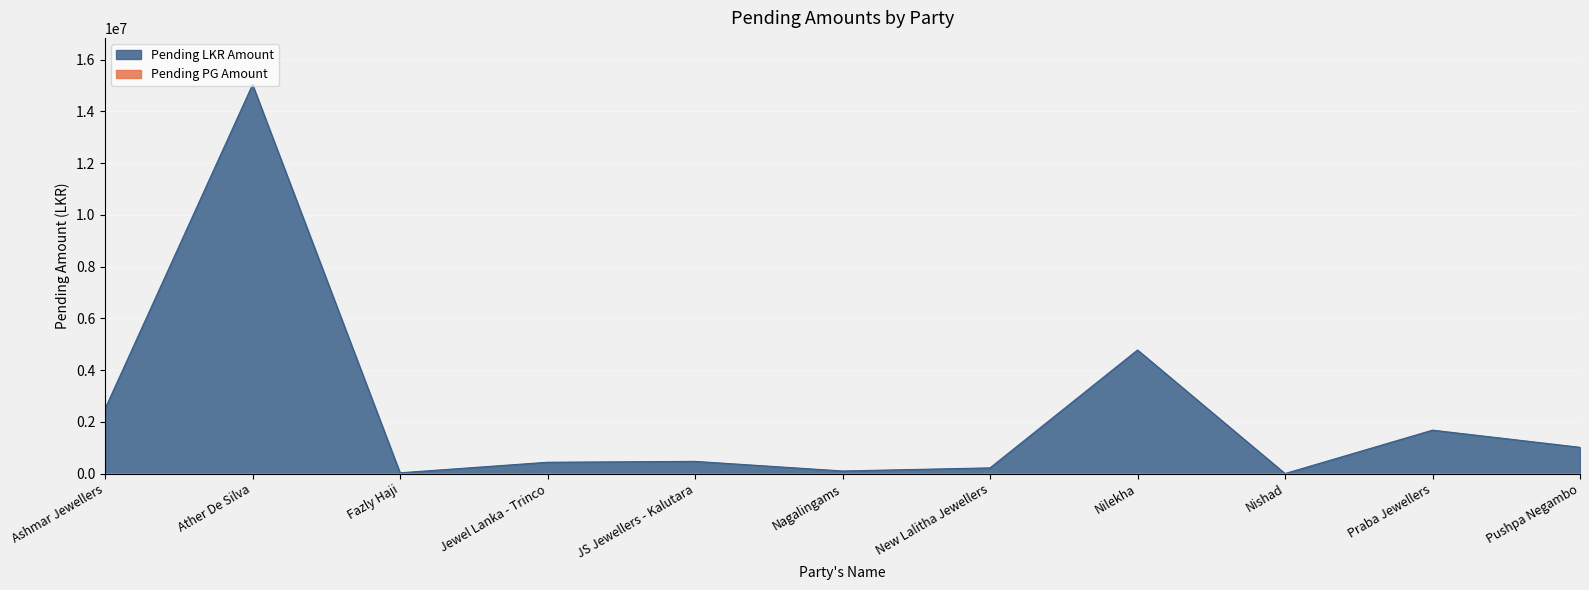

What is the difference between the maximum and minimum values in the Pending PG Amount series?

143.1